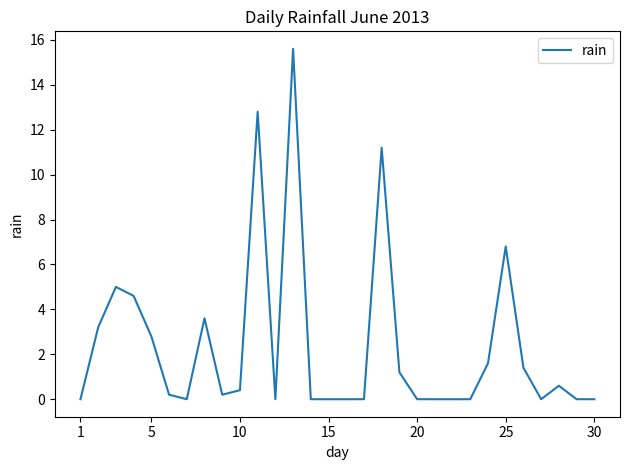

What is the difference between the maximum and minimum values?

15.6